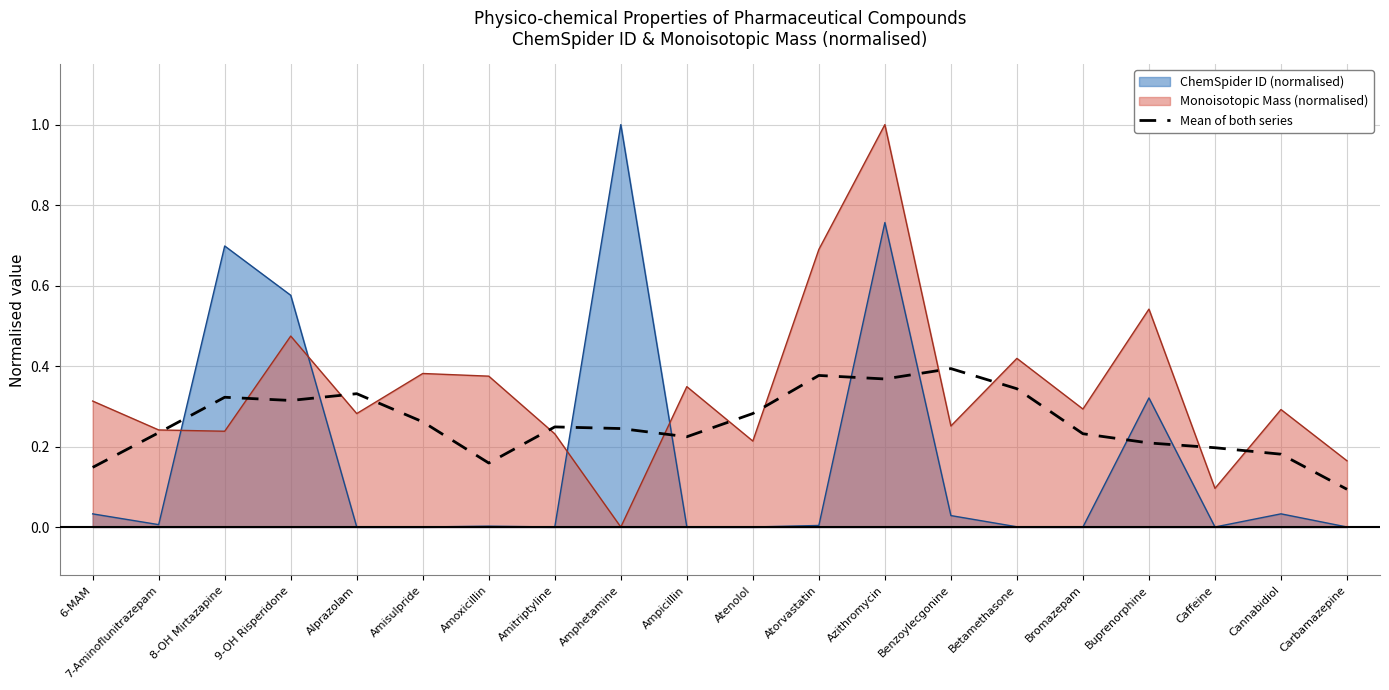

Which category has the lowest value across all series?

Carbamazepine